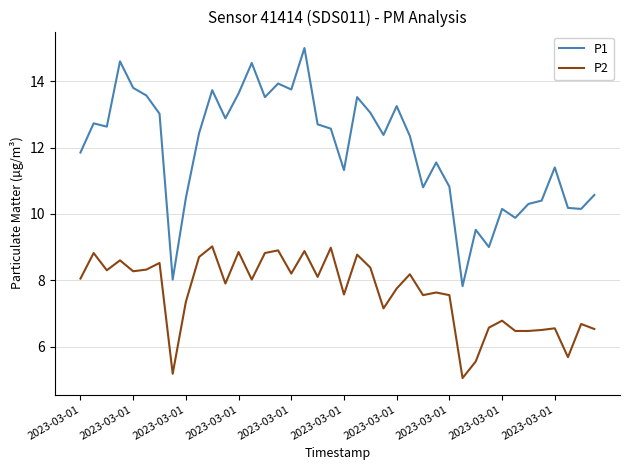

What is the maximum value shown in the chart?

15.0